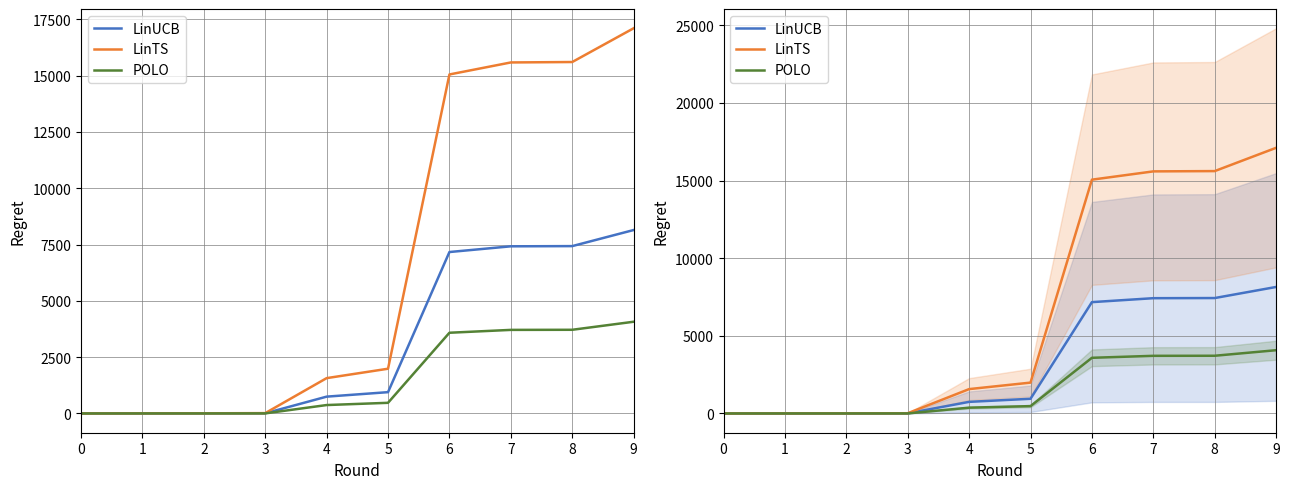

True or false: LinUCB and LinTS intersect in this chart.

False